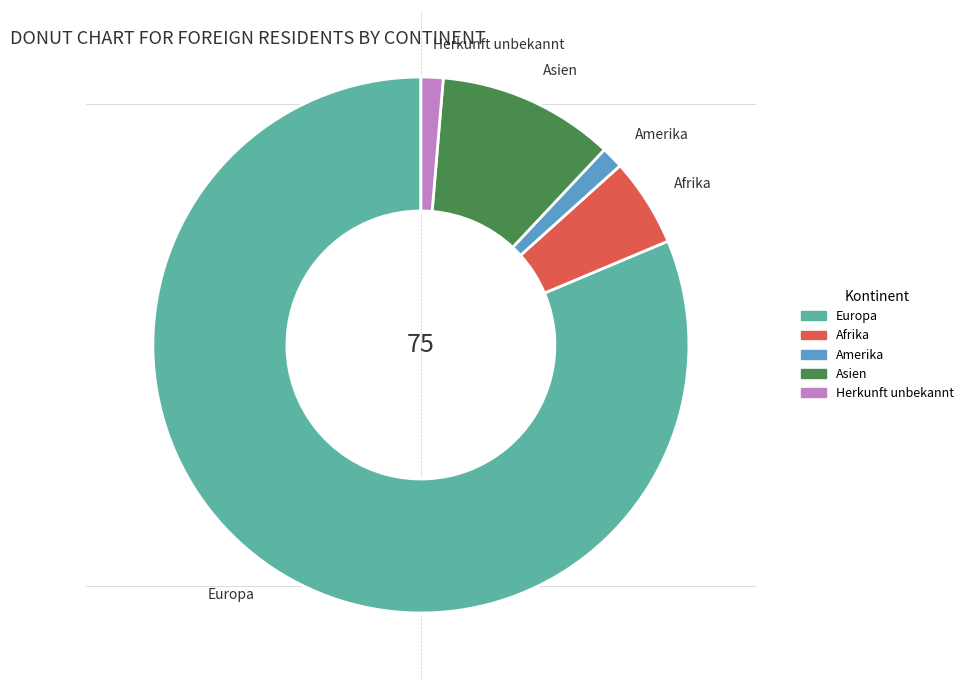

Approximately how many times larger is the value at Afrika compared to Amerika?

4.0